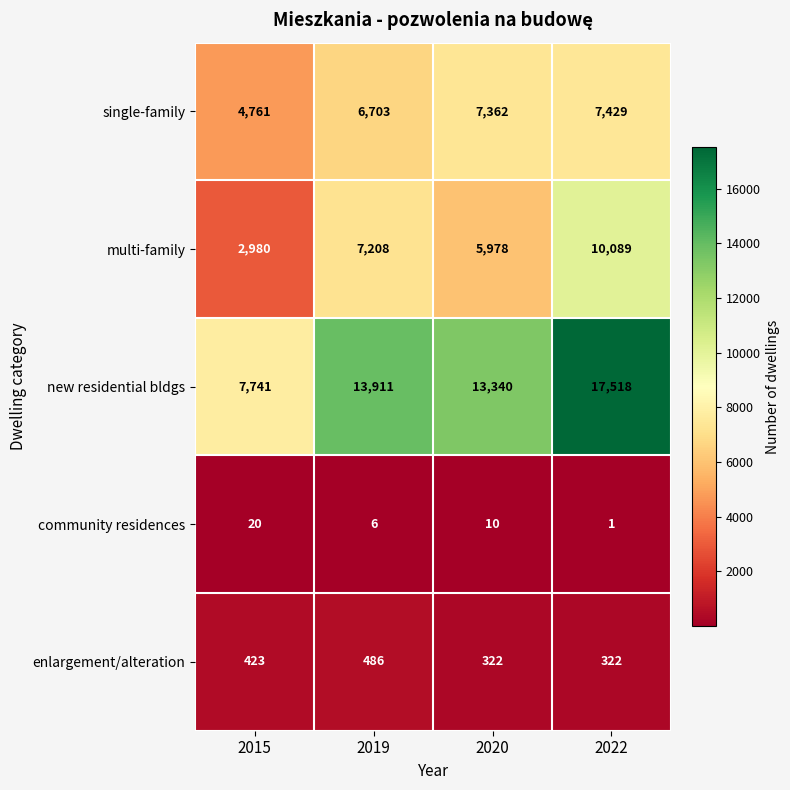

What is the average value of the enlargement/alteration series?

388